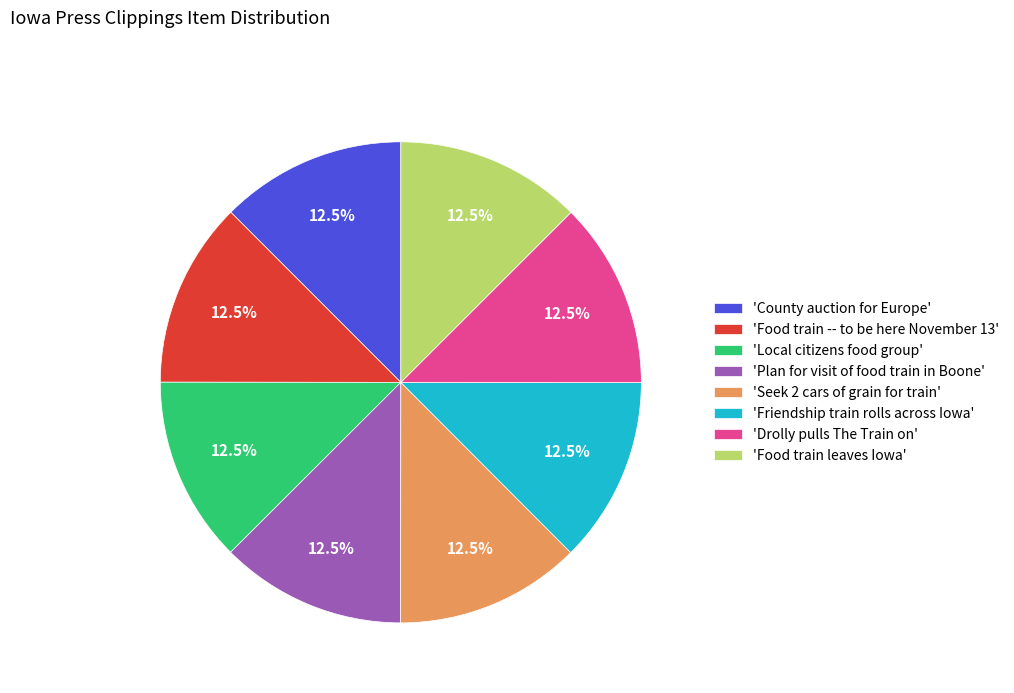

Is there any slice that represents more than half of the pie?

No